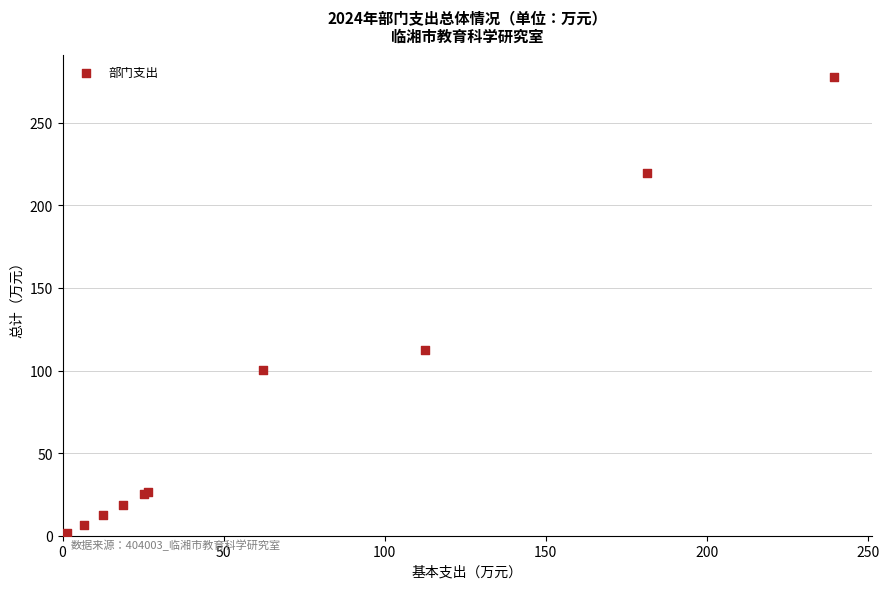

What Y value in the scatter plot is closest to 139?

112.6